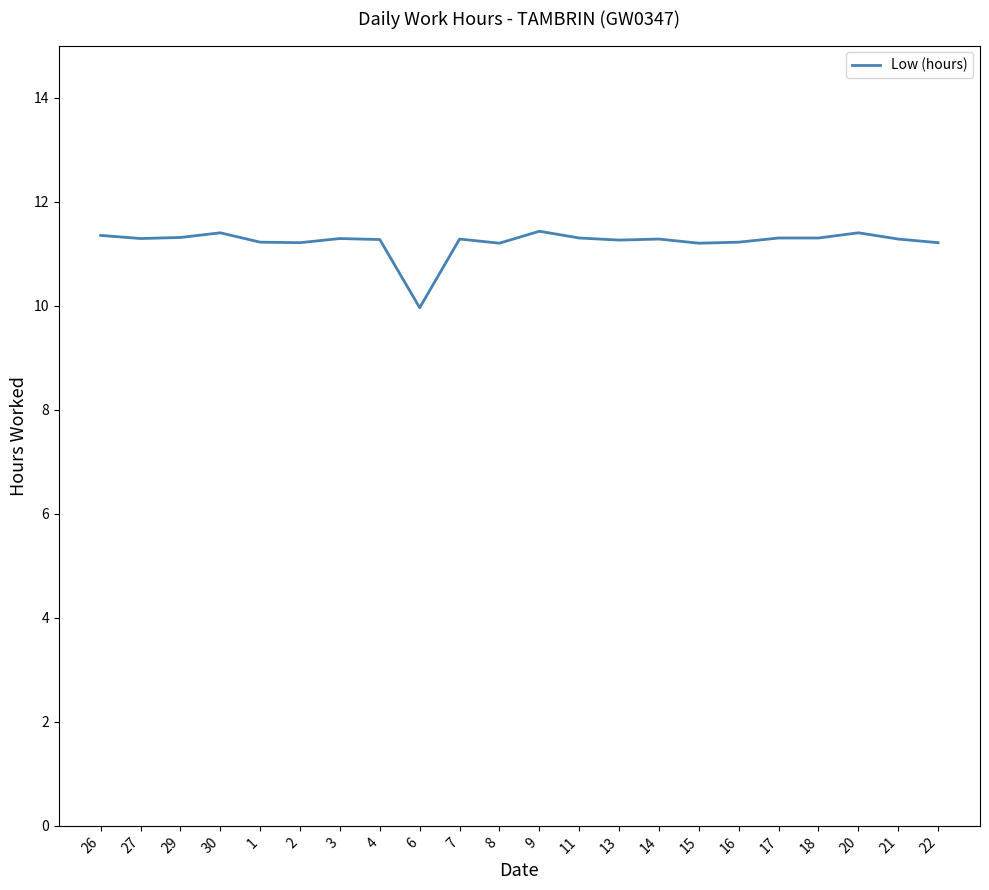

At which label is the value closest to 10?

6